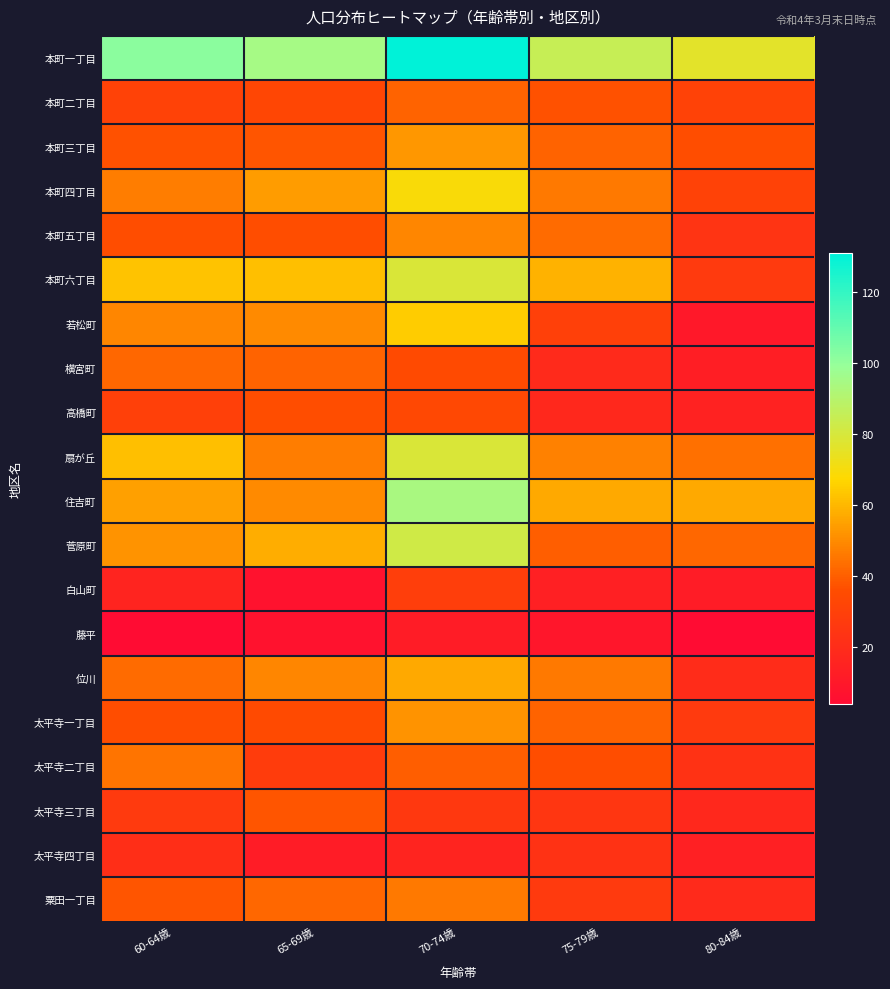

Reading left to right, list all the values displayed in this chart.

本町一丁目: 60-64歳=102	65-69歳=95	70-74歳=131	75-79歳=85	80-84歳=76
本町二丁目: 60-64歳=31	65-69歳=33	70-74歳=41	75-79歳=37	80-84歳=31
本町三丁目: 60-64歳=37	65-69歳=38	70-74歳=53	75-79歳=41	80-84歳=36
本町四丁目: 60-64歳=47	65-69歳=54	70-74歳=69	75-79歳=46	80-84歳=31
本町五丁目: 60-64歳=36	65-69歳=36	70-74歳=49	75-79歳=43	80-84歳=24
本町六丁目: 60-64歳=63	65-69歳=62	70-74歳=79	75-79歳=59	80-84歳=27
若松町: 60-64歳=49	65-69歳=50	70-74歳=65	75-79歳=30	80-84歳=10
横宮町: 60-64歳=42	65-69歳=41	70-74歳=35	75-79歳=19	80-84歳=13
高橋町: 60-64歳=30	65-69歳=36	70-74歳=34	75-79歳=18	80-84歳=15
扇が丘: 60-64歳=62	65-69歳=47	70-74歳=79	75-79歳=48	80-84歳=44
住吉町: 60-64歳=55	65-69歳=50	70-74歳=94	75-79歳=57	80-84歳=57
菅原町: 60-64歳=52	65-69歳=58	70-74歳=82	75-79歳=40	80-84歳=42
白山町: 60-64歳=16	65-69歳=7	70-74歳=29	75-79歳=14	80-84歳=12
藤平: 60-64歳=4	65-69歳=7	70-74歳=12	75-79歳=9	80-84歳=4
位川: 60-64歳=43	65-69歳=49	70-74歳=57	75-79歳=46	80-84歳=20
太平寺一丁目: 60-64歳=36	65-69歳=35	70-74歳=52	75-79歳=41	80-84歳=27
太平寺二丁目: 60-64歳=45	65-69歳=28	70-74歳=40	75-79歳=36	80-84歳=23
太平寺三丁目: 60-64歳=27	65-69歳=38	70-74歳=26	75-79歳=25	80-84歳=18
太平寺四丁目: 60-64歳=21	65-69歳=12	70-74歳=16	75-79歳=23	80-84歳=14
粟田一丁目: 60-64歳=38	65-69歳=42	70-74歳=46	75-79歳=27	80-84歳=19